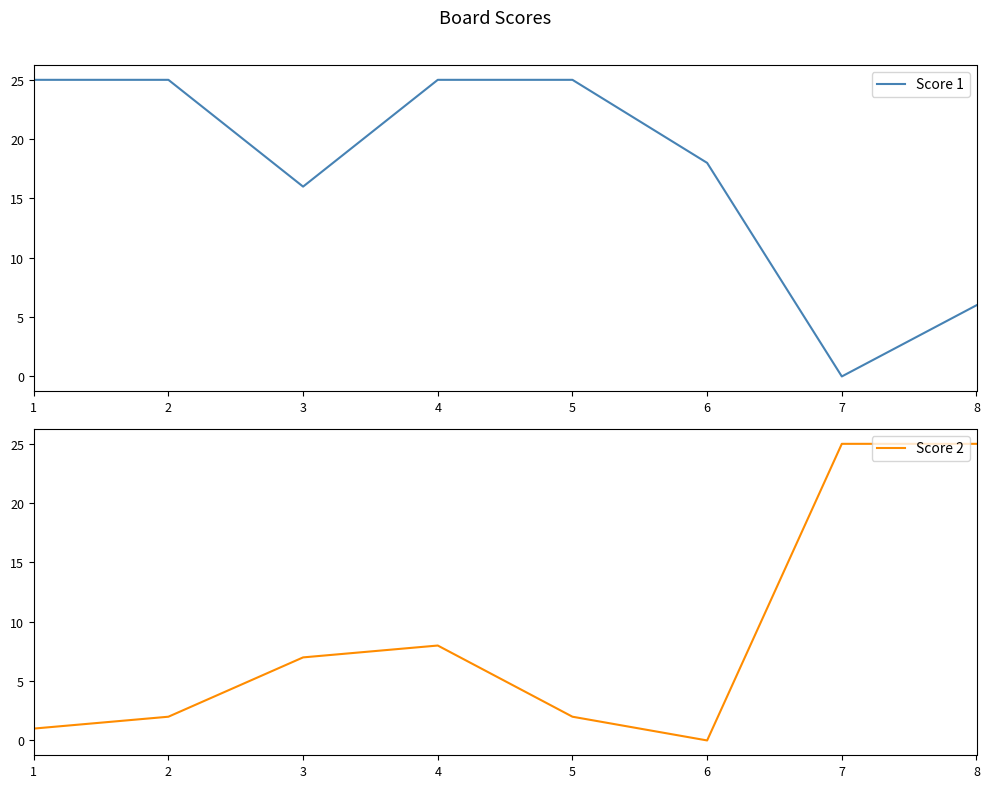

True or false: Score 1 and Score 2 intersect in this chart.

True